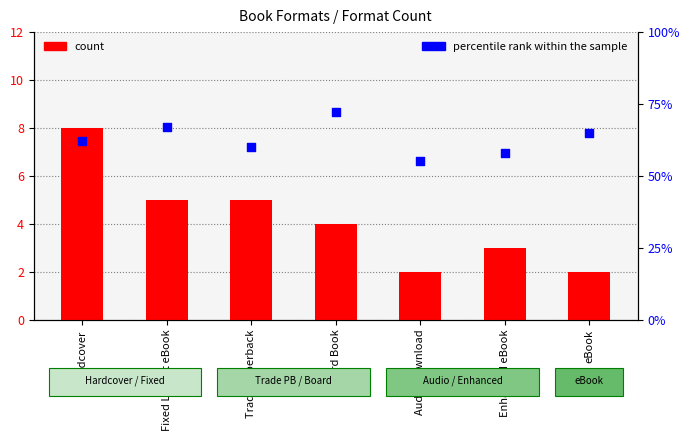

Is the value of percentile rank within the sample at Fixed Layout eBook greater than the value of count at Fixed Layout eBook?

Yes